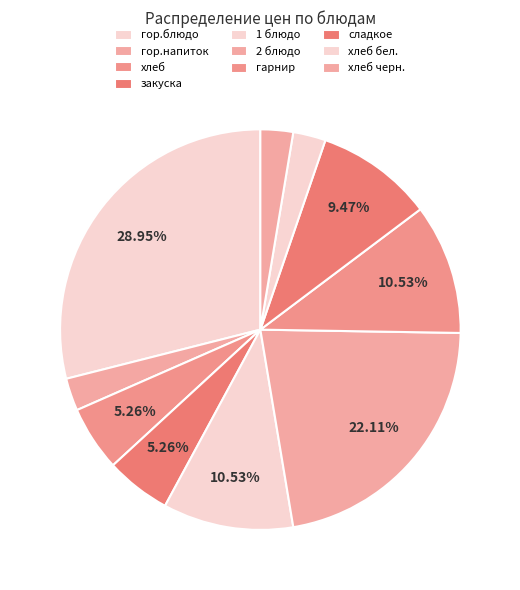

What is the change in value from гор.напиток to закуска?

+5